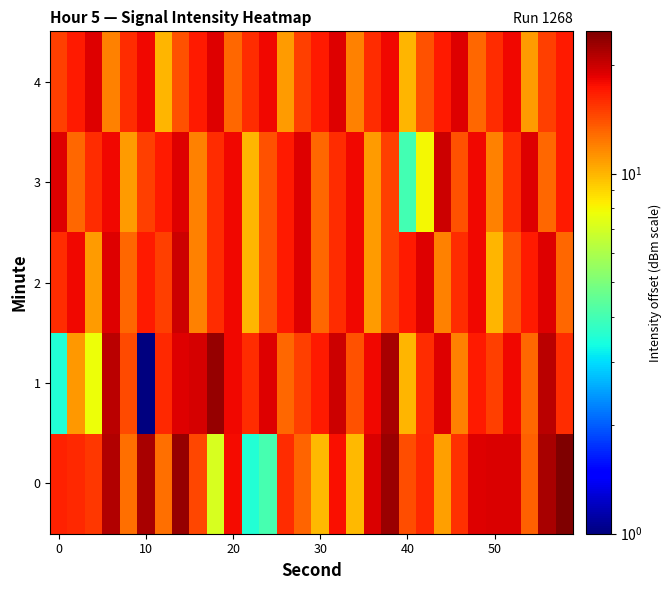

Which series has the widest spread of values?

1